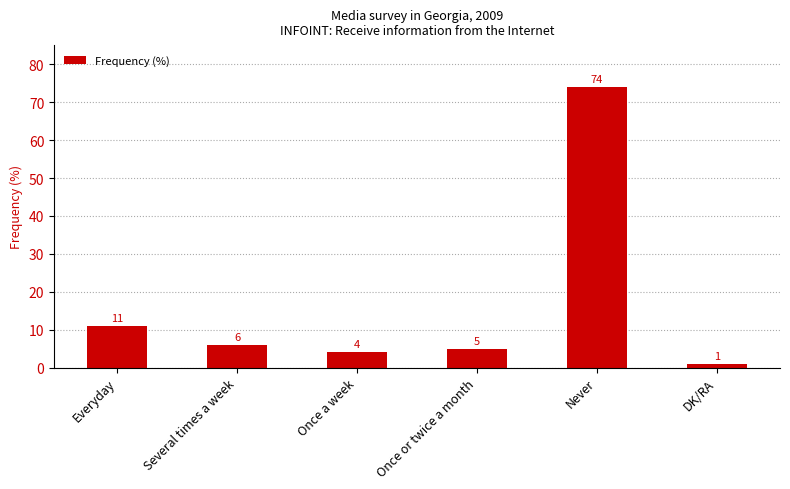

Which label corresponds to the largest value in the chart?

Never